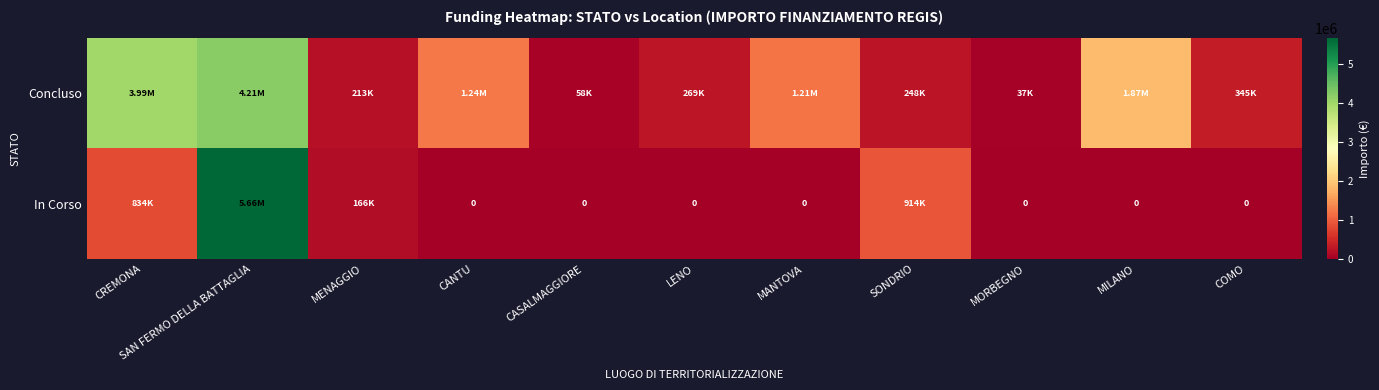

What is the spread (max minus min) of values at SONDRIO?

666300.0